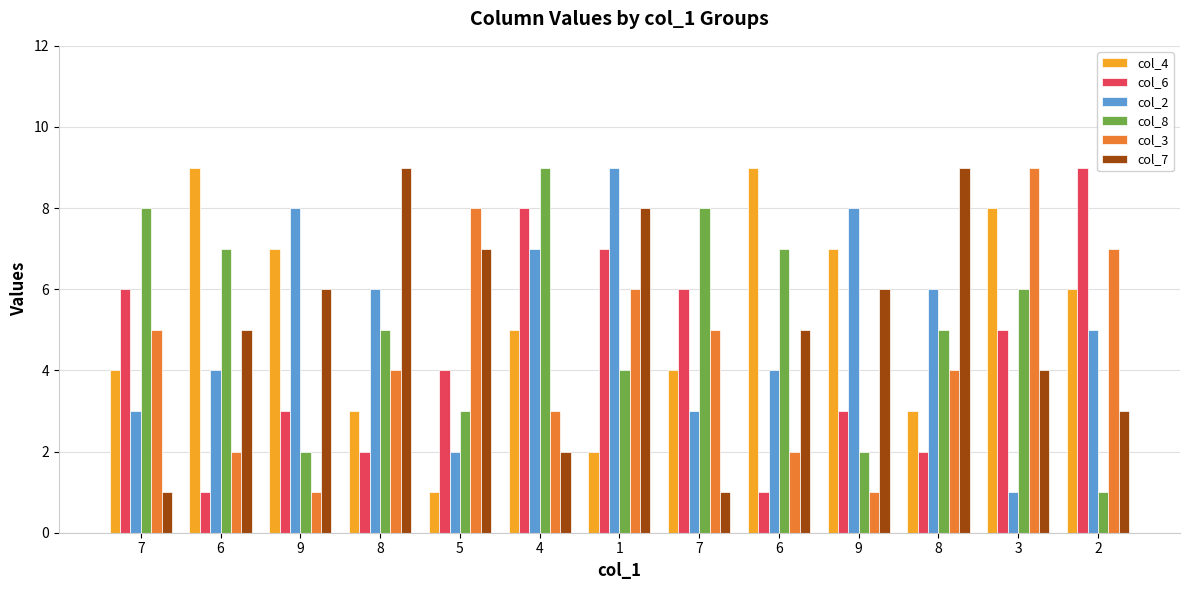

Where is col_8 nearest to the value 5?

8